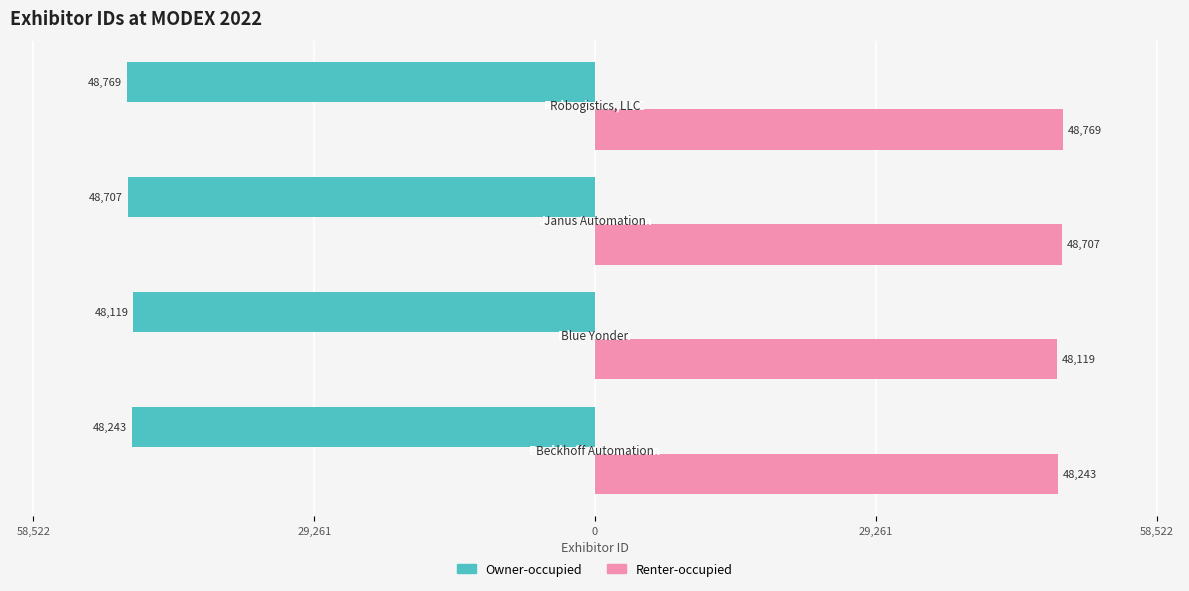

What are all the series names shown in the legend?

Owner-occupied, Renter-occupied